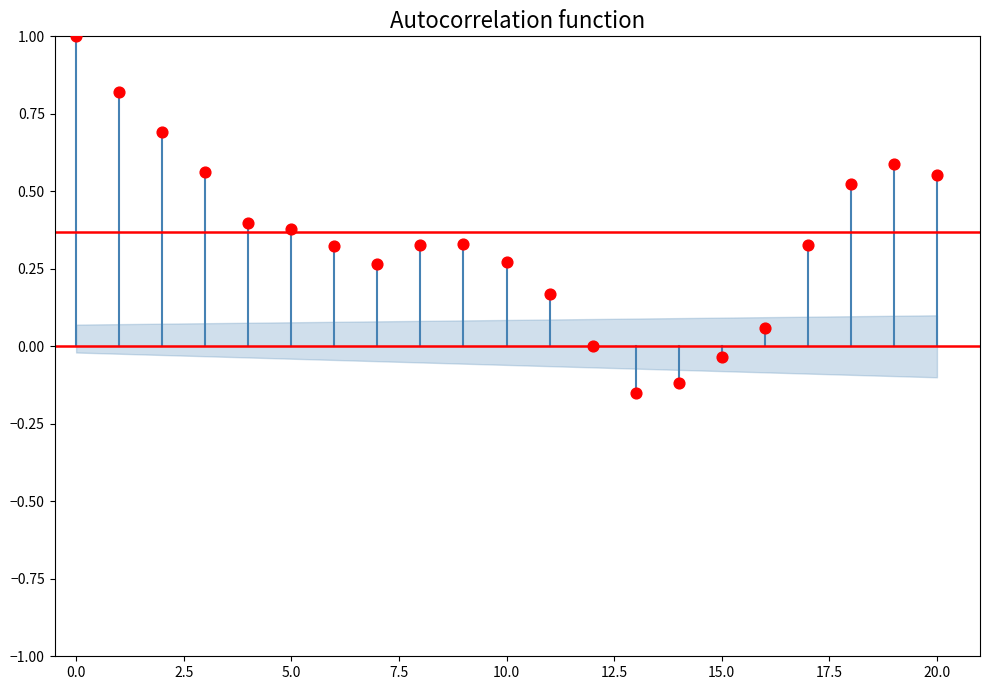

What is the range of Y values (max minus min)?

1.2